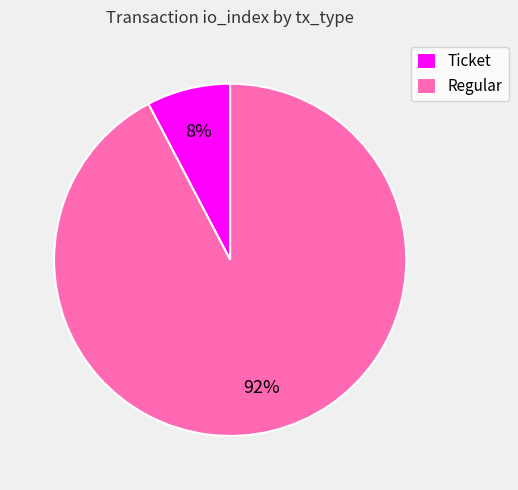

Which slice represents more than half of the pie?

Regular